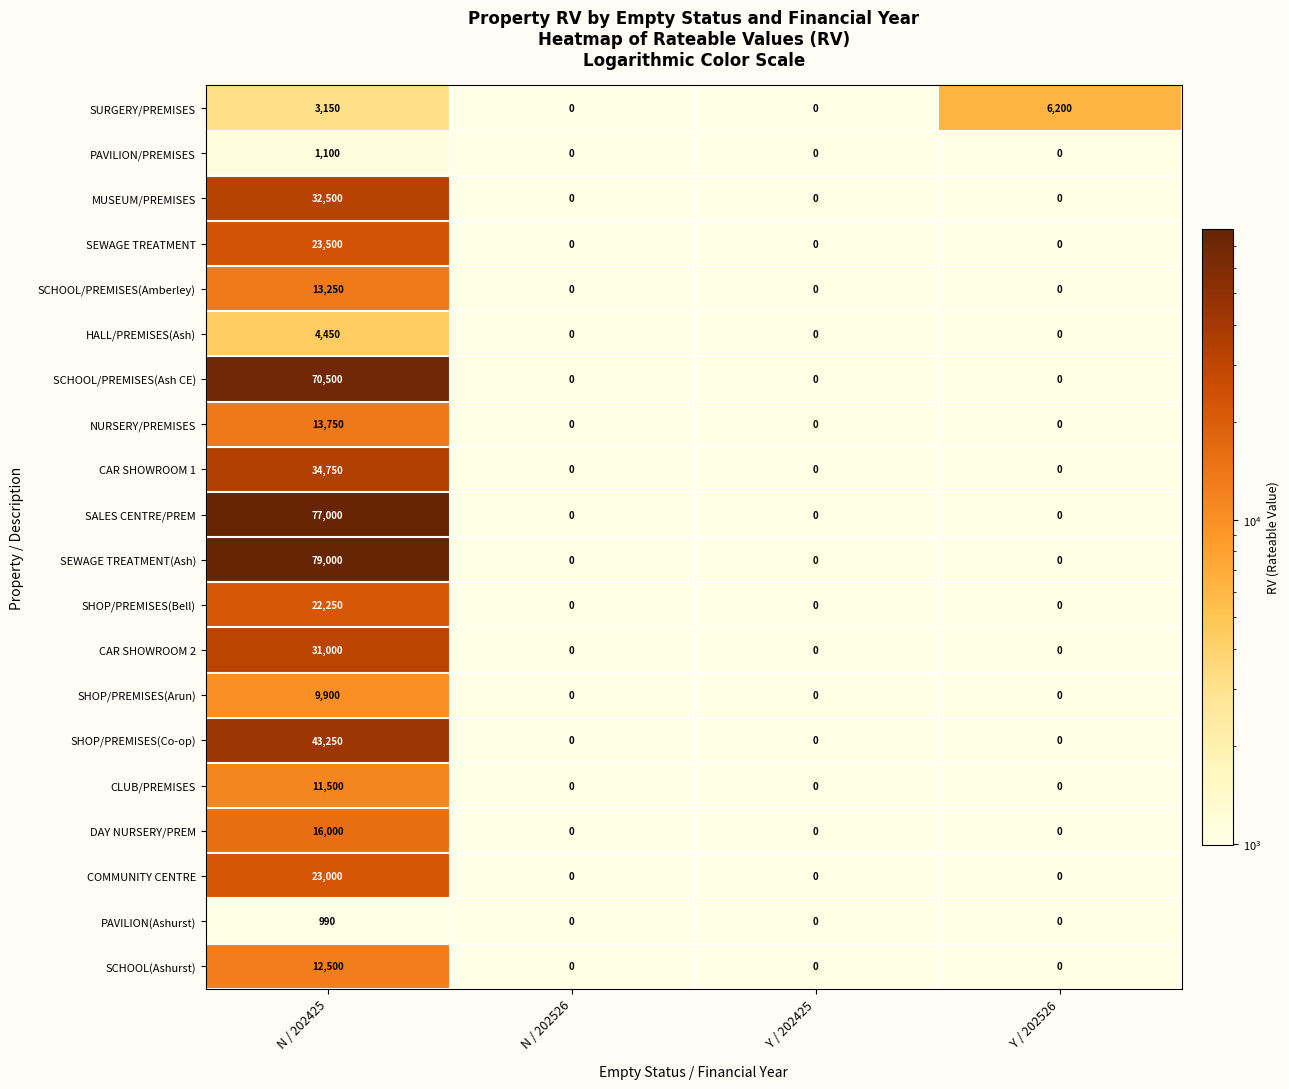

Rank the series by their maximum value, from lowest to highest.

PAVILION(Ashurst), PAVILION/PREMISES, HALL/PREMISES(Ash), SURGERY/PREMISES, SHOP/PREMISES(Arun), CLUB/PREMISES, SCHOOL(Ashurst), SCHOOL/PREMISES(Amberley), NURSERY/PREMISES, DAY NURSERY/PREM, SHOP/PREMISES(Bell), COMMUNITY CENTRE, SEWAGE TREATMENT, CAR SHOWROOM 2, MUSEUM/PREMISES, CAR SHOWROOM 1, SHOP/PREMISES(Co-op), SCHOOL/PREMISES(Ash CE), SALES CENTRE/PREM, SEWAGE TREATMENT(Ash)